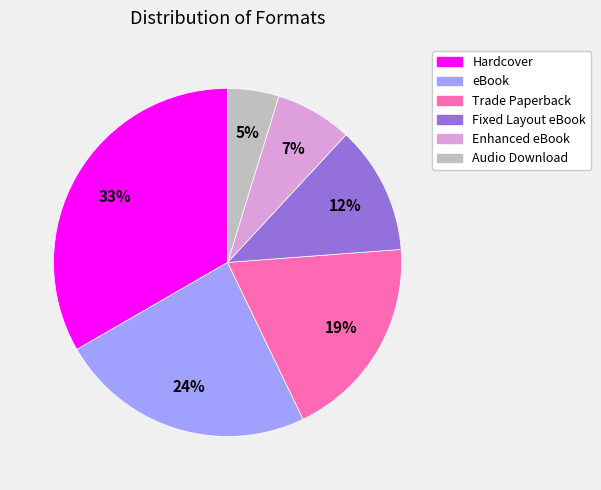

Rank the categories by value from lowest to highest.

Audio Download, Enhanced eBook, Fixed Layout eBook, Trade Paperback, eBook, Hardcover